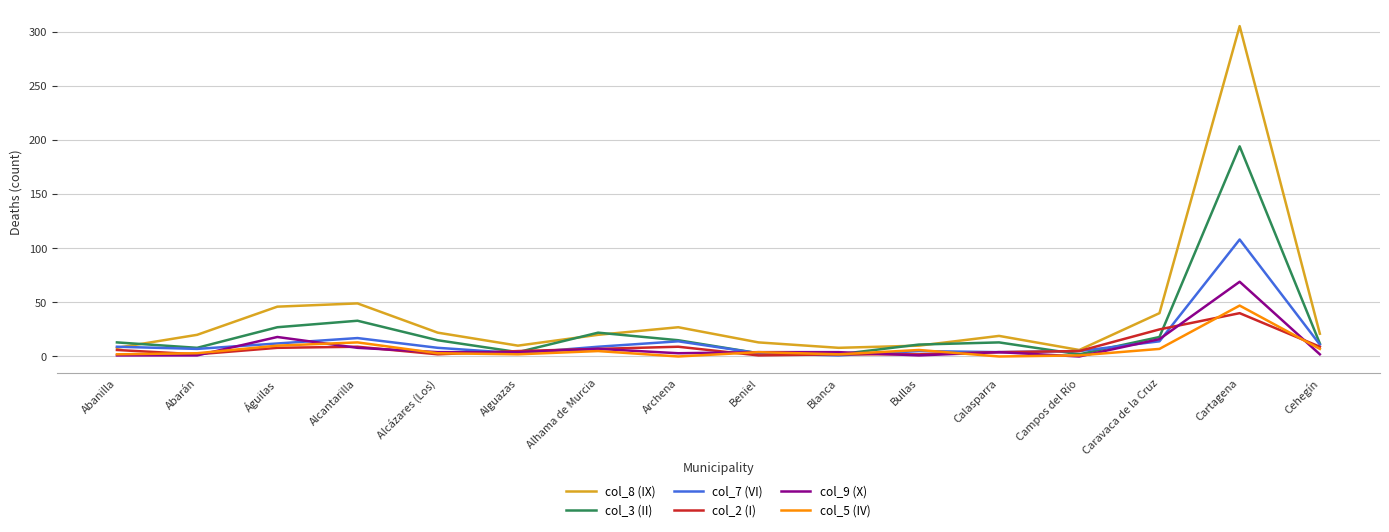

The value of col_7 (VI) at Cartagena is 108. True or false?

True